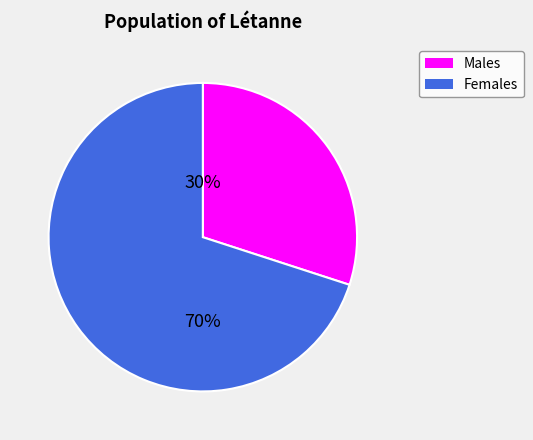

Is there a majority slice in this chart?

Yes